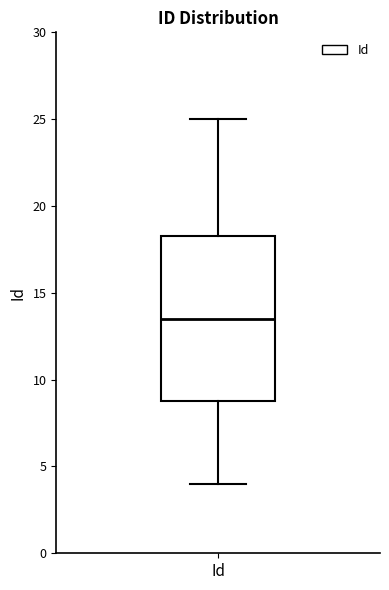

Read this box plot against the y-axis: the position of the median line, the range covered by the box, and the ends of both whiskers. The values are not printed on the chart, so give them approximately, as read against the axis.

median 13.5, box 9.0 to 18.5, whiskers 4.0 to 25.0